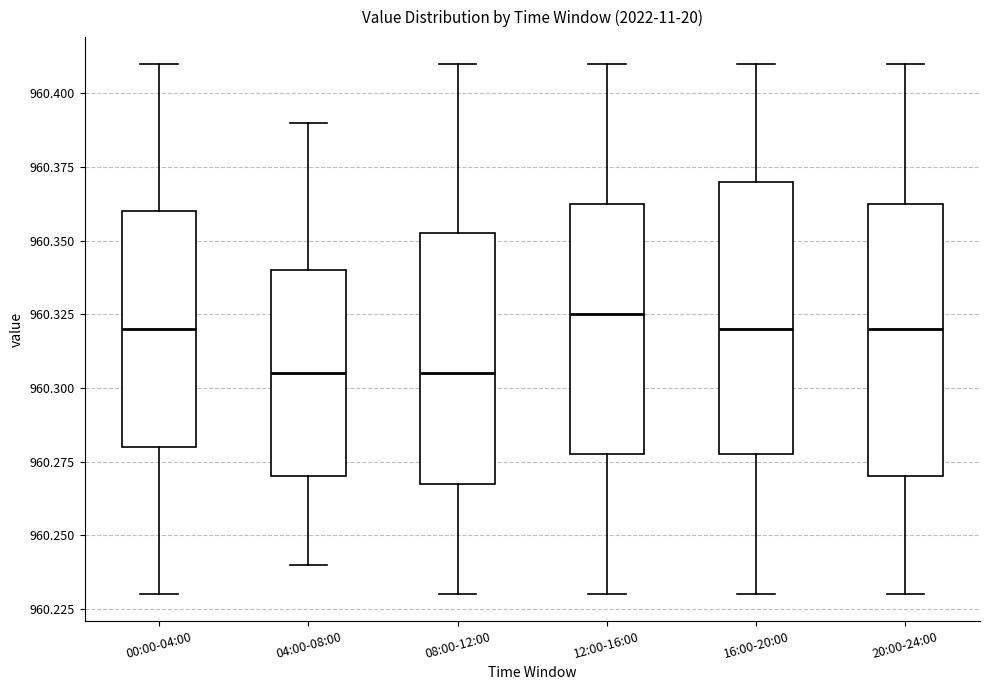

Reading left to right, read every box against the y-axis: the position of its median line, the range the box covers, and the ends of its whiskers. The values are not printed on the chart, so give them approximately, as read against the axis.

00:00-04:00: median 960.320, box 960.280 to 960.360, whiskers 960.230 to 960.410
04:00-08:00: median 960.305, box 960.270 to 960.340, whiskers 960.240 to 960.390
08:00-12:00: median 960.305, box 960.270 to 960.355, whiskers 960.230 to 960.410
12:00-16:00: median 960.325, box 960.280 to 960.365, whiskers 960.230 to 960.410
16:00-20:00: median 960.320, box 960.280 to 960.370, whiskers 960.230 to 960.410
20:00-24:00: median 960.320, box 960.270 to 960.365, whiskers 960.230 to 960.410